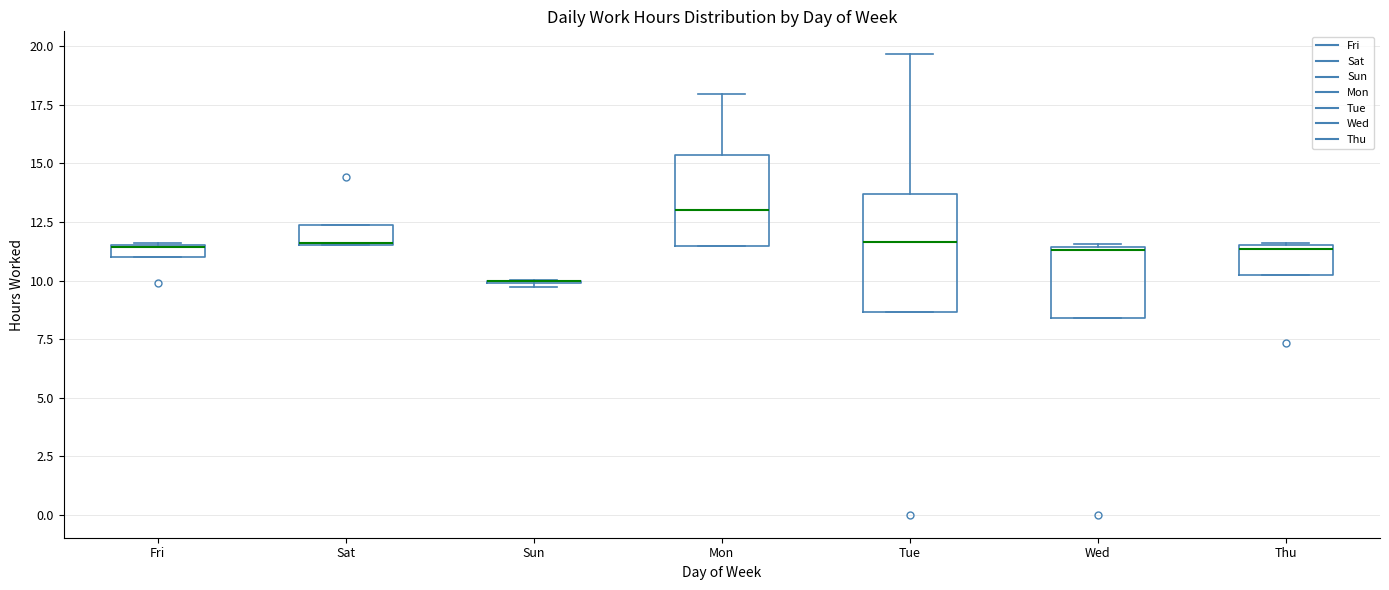

Which box is the tallest, from its lower edge to its upper edge?

Tue